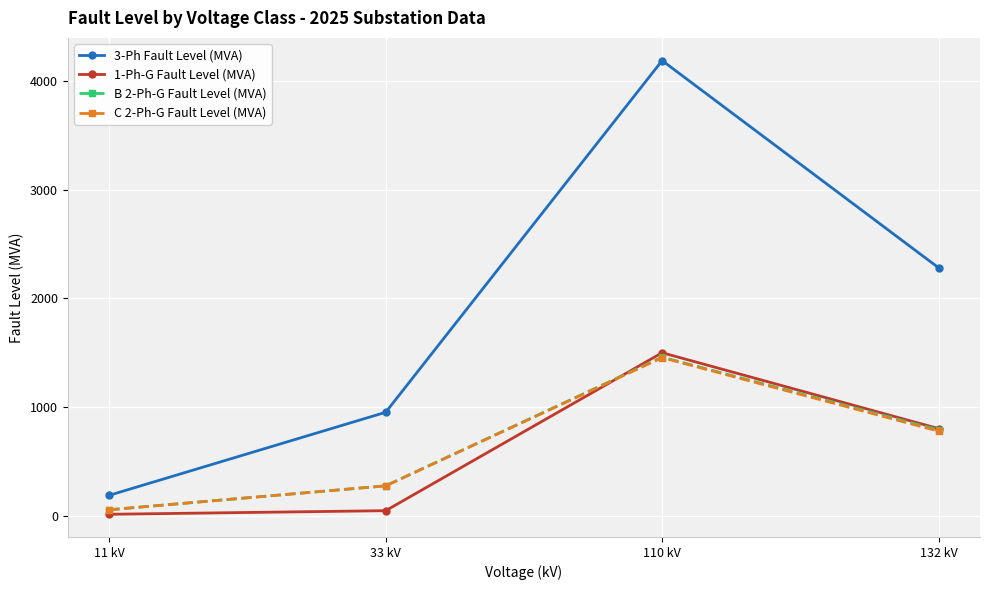

True or false: C 2-Ph-G Fault Level (MVA) and B 2-Ph-G Fault Level (MVA) cross at least once.

False